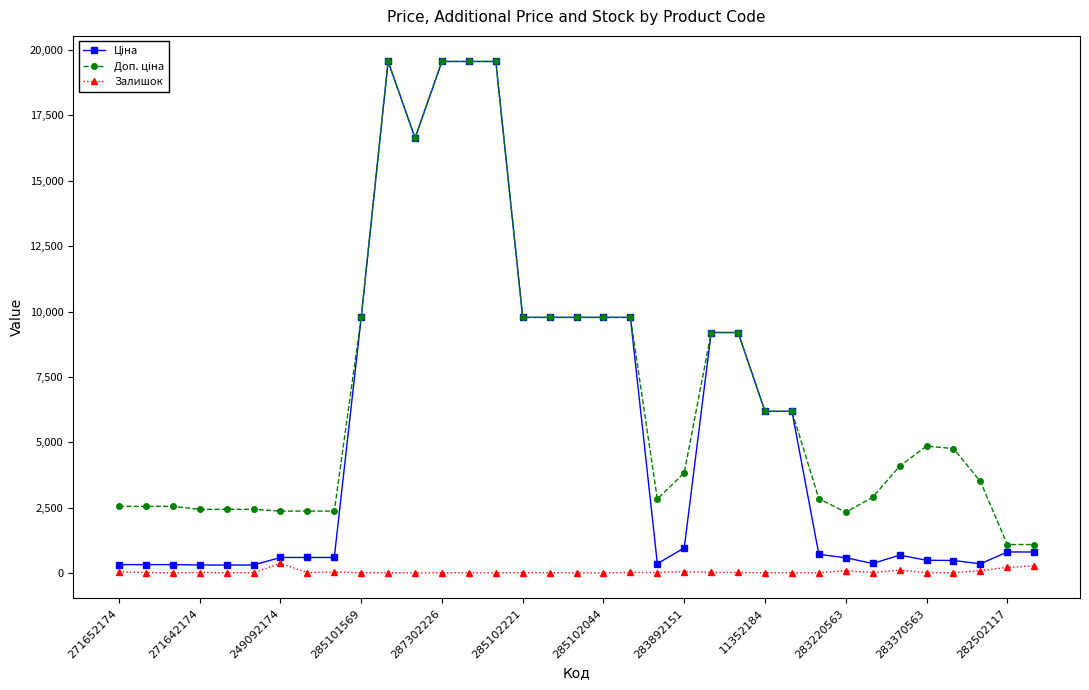

At how many categories does at least one series exceed 14380?

5